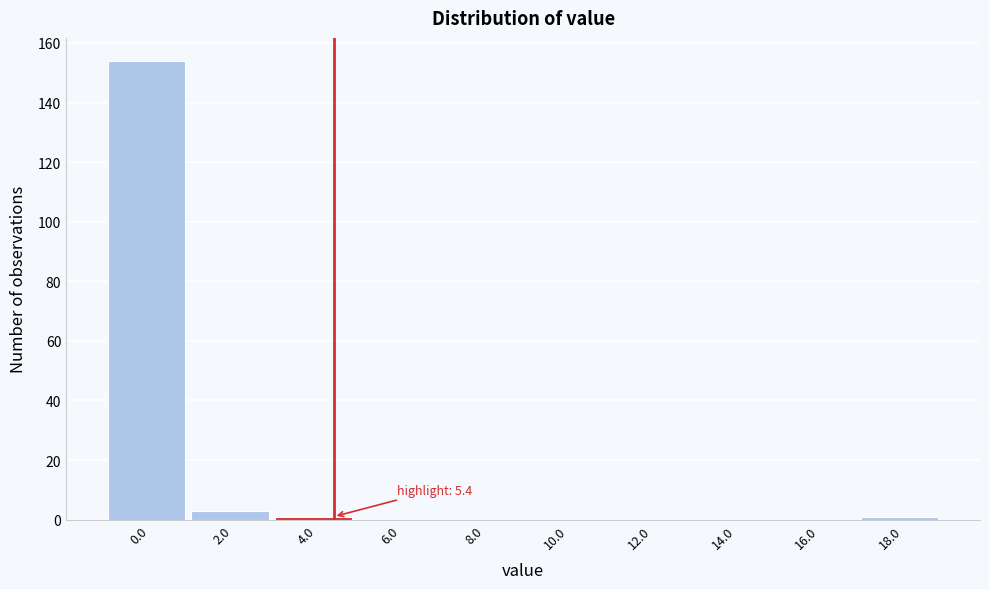

Reading left to right, extract all data points from this chart.

0.0=154	2.0=3	4.0=1	6.0=0	8.0=0	10.0=0	12.0=0	14.0=0	16.0=0	18.0=1